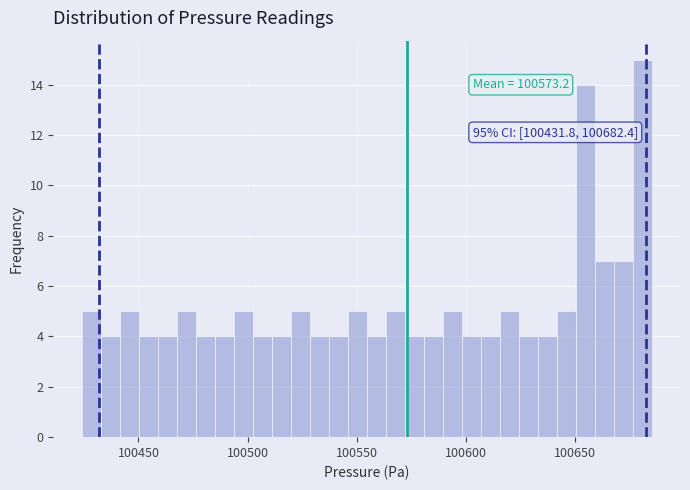

Around what value on the x-axis is the tallest bar? Give the approximate position of its centre, as read against the axis.

100680